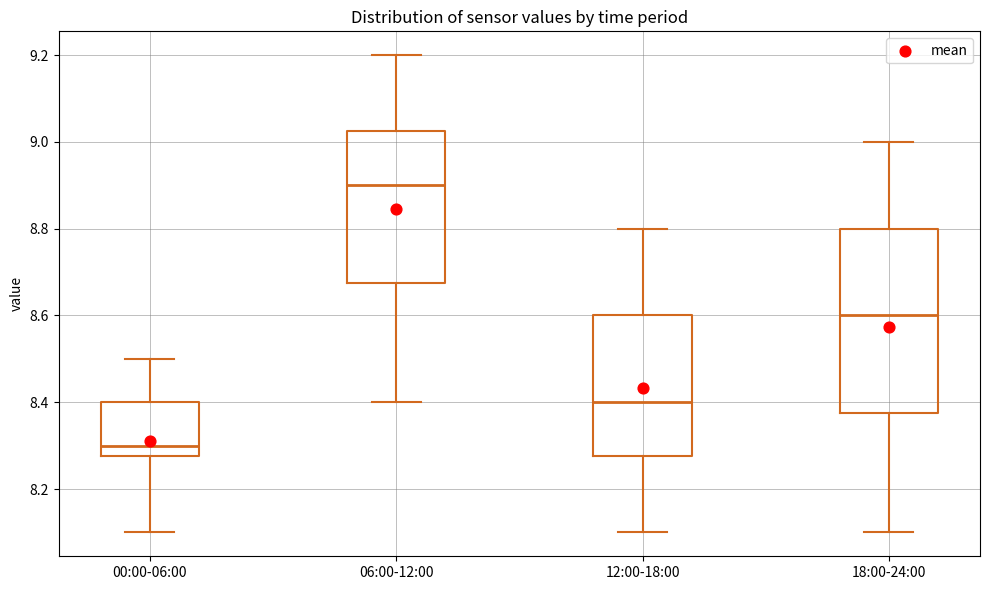

Which box has the lowest median line?

00:00-06:00